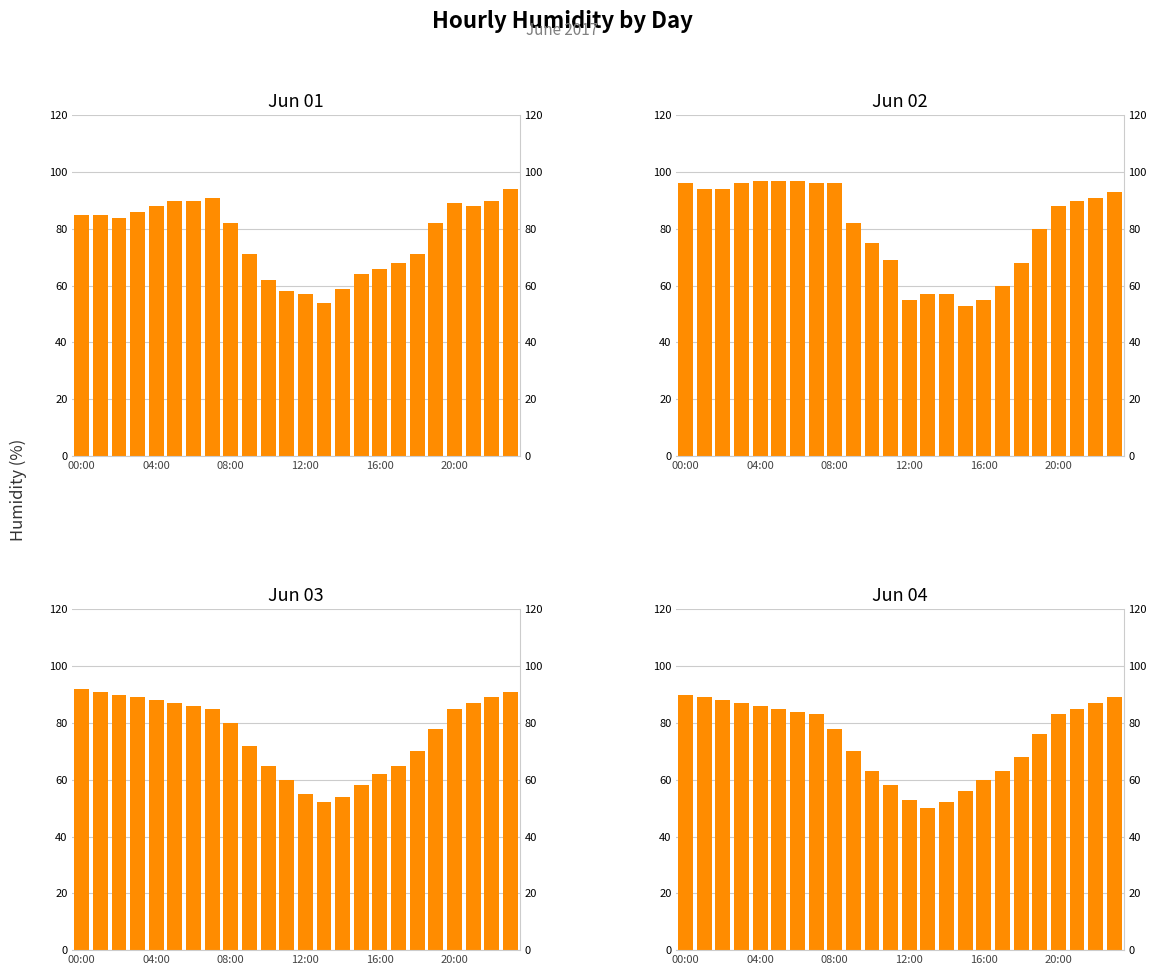

Count the number of categories in the chart.

24